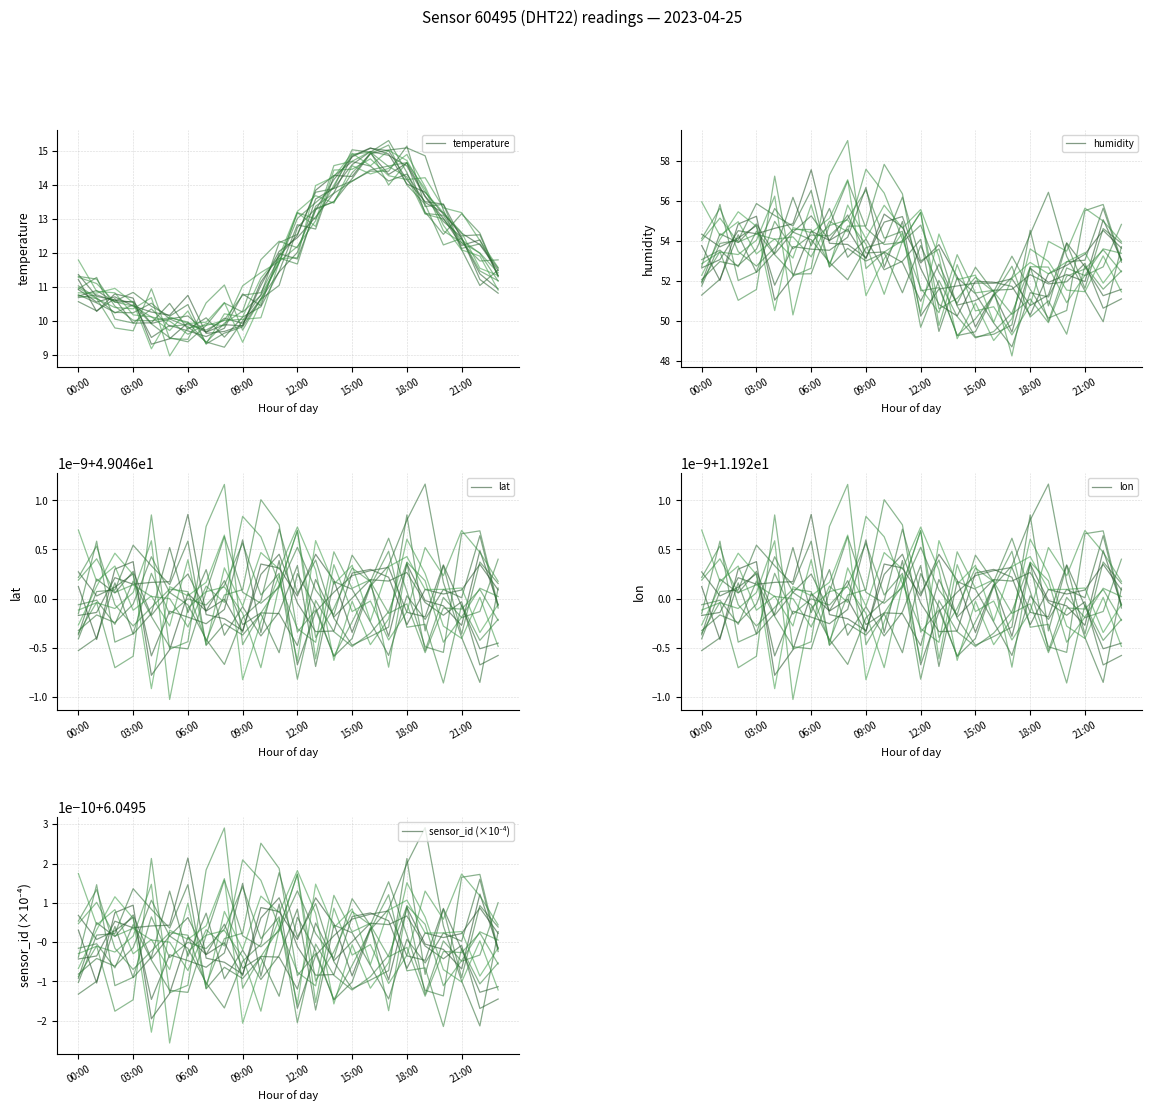

True or false: temperature has a value of 10.2 at 18:00.

False